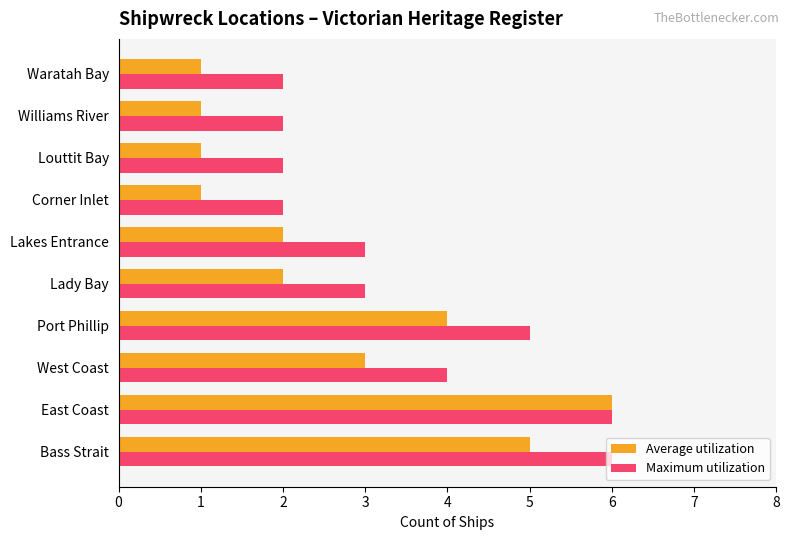

Which series has the widest spread of values?

Average utilization